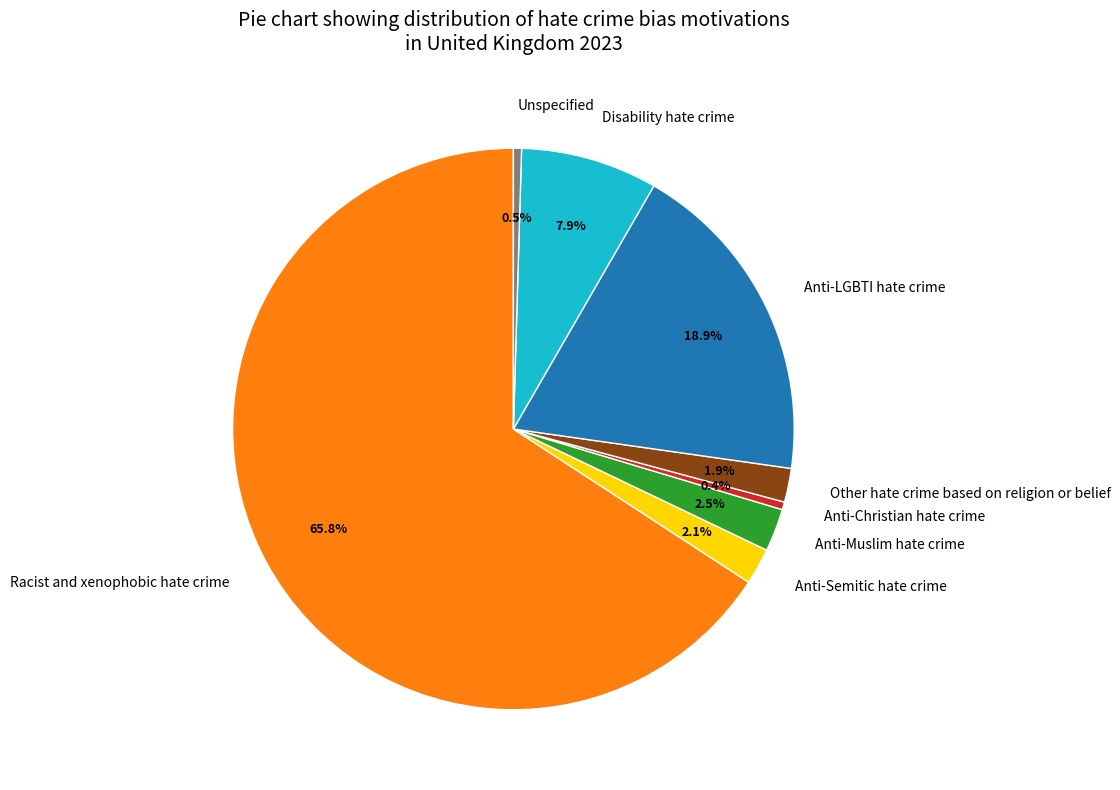

Which has a higher value, Anti-Christian hate crime or Anti-Semitic hate crime?

Anti-Semitic hate crime